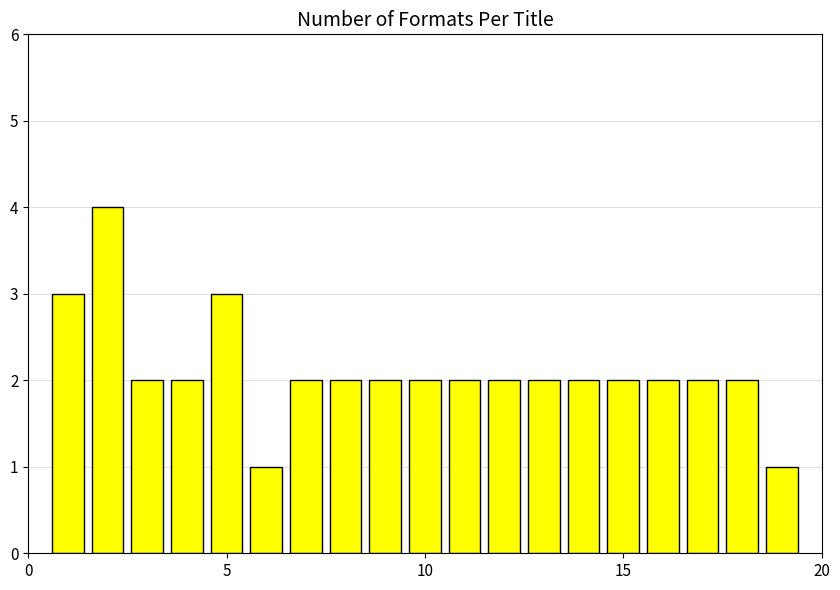

What is the maximum value shown in the chart?

4